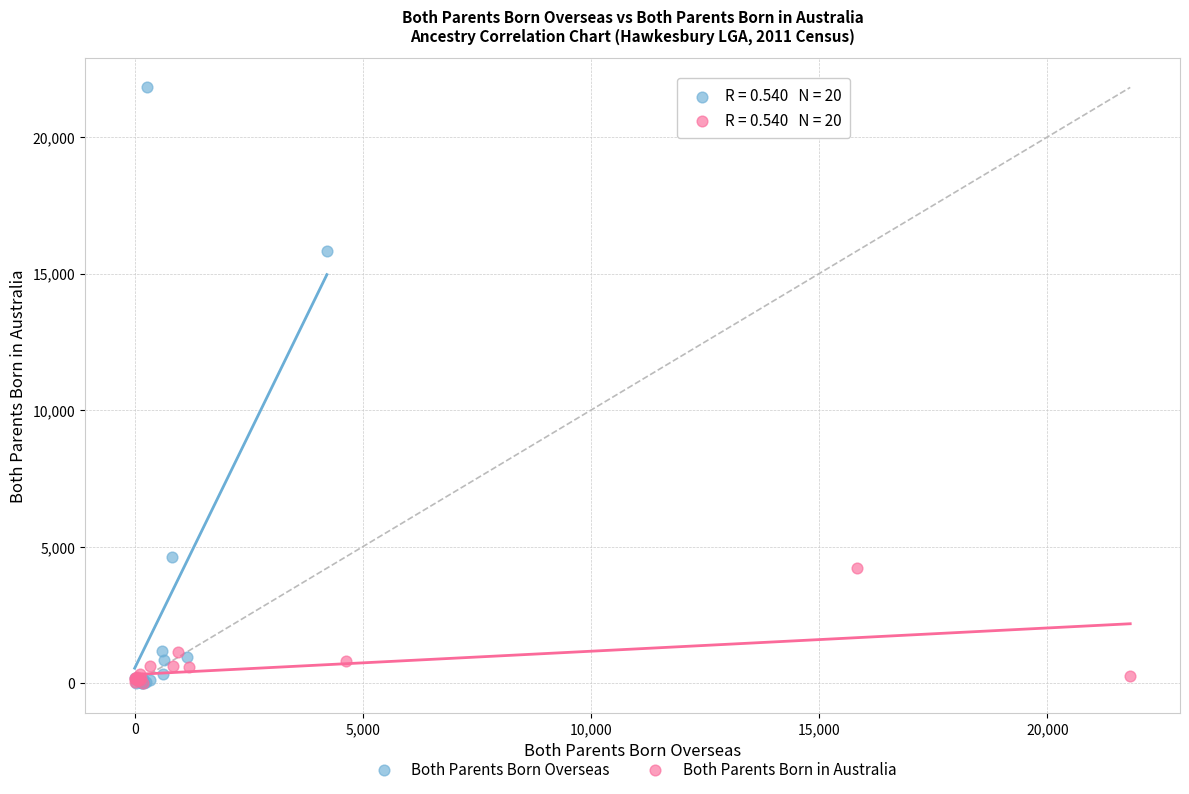

Which series has the largest Y range (max minus min)?

Both Parents Born Overseas